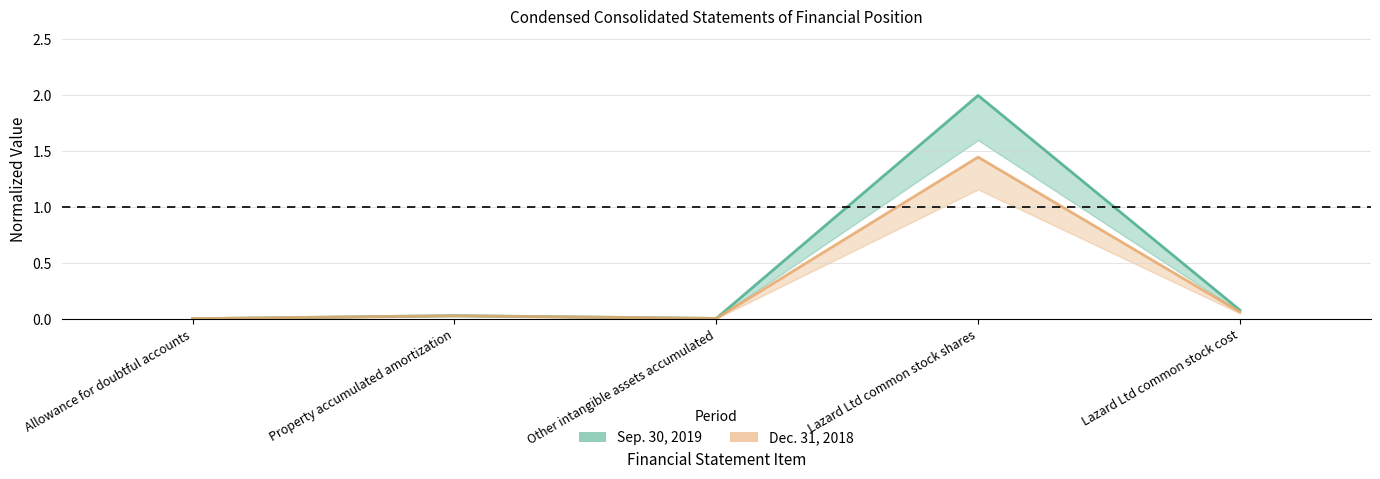

What is the maximum value for Sep. 30, 2019 line?

2.0